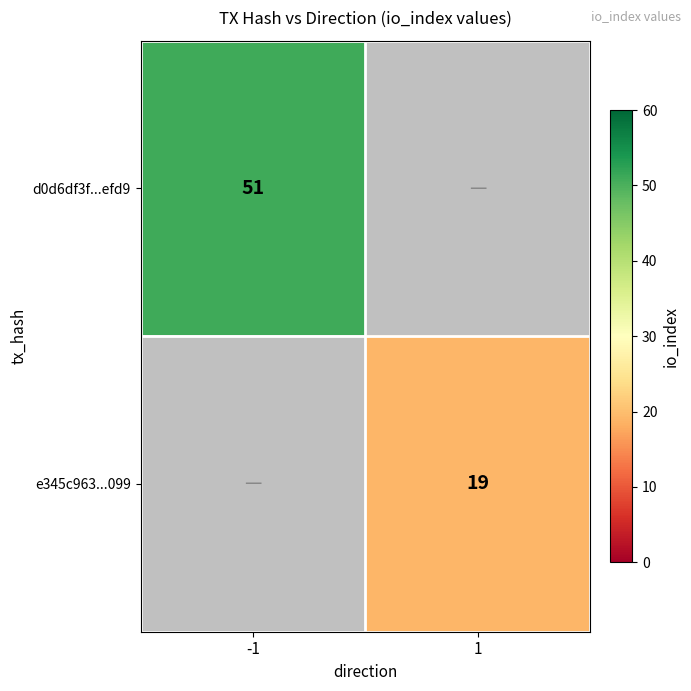

The value of e345c963...099 at 1 is 19. True or false?

True